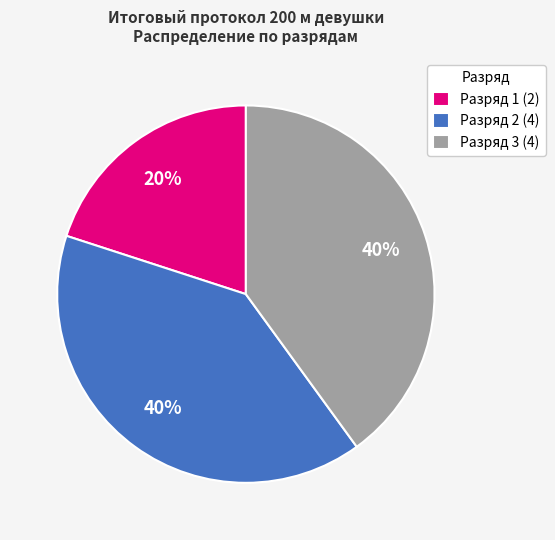

To the nearest percent, what is the combined percentage of Разряд 1 (2) and Разряд 3 (4)?

60%